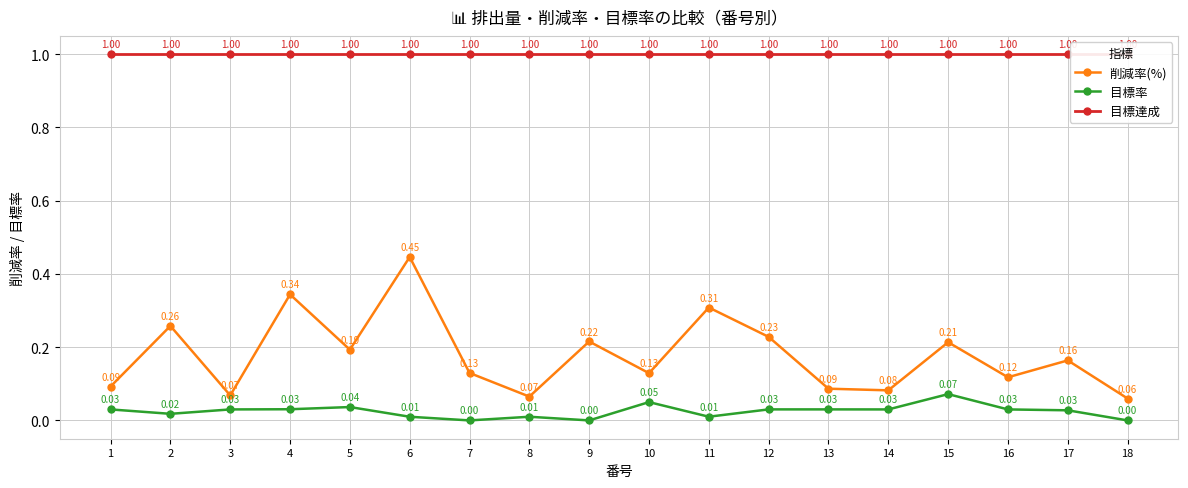

True or false: 目標達成 has more than 2 interior local peaks.

False